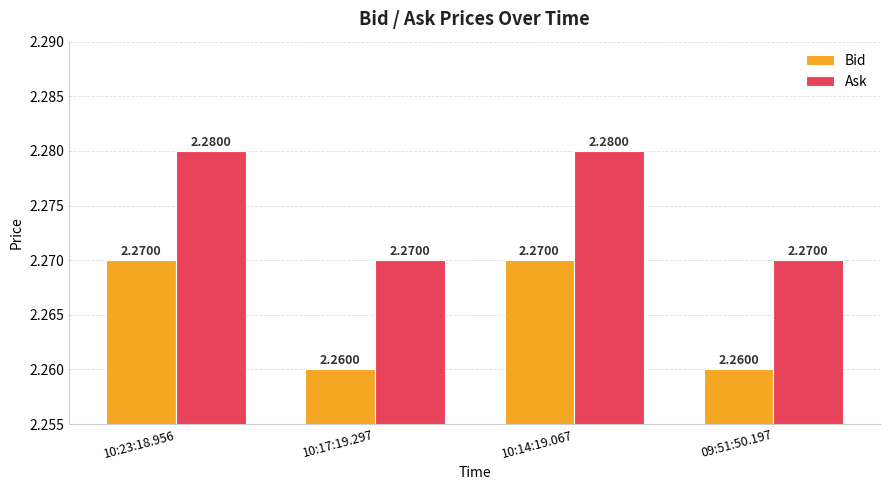

What is the sum of the Bid values at 10:23:18.956 and 10:14:19.067?

4.5